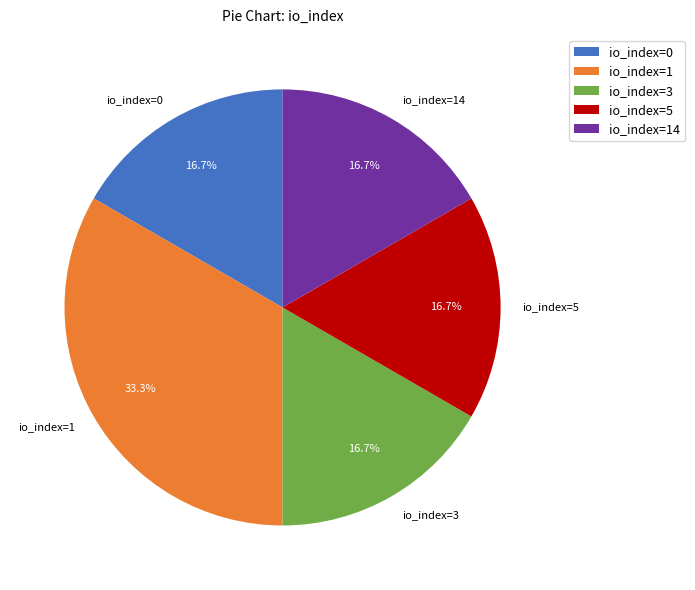

Which slice is the largest?

io_index=1